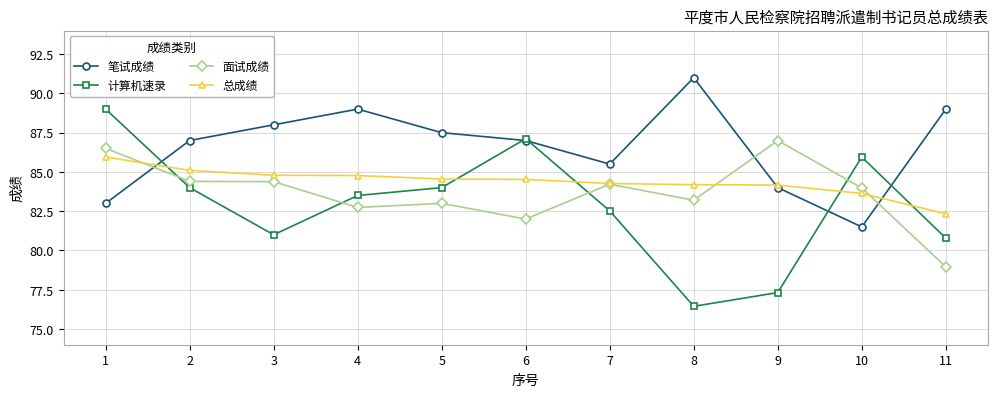

List the series in order of their overall mean, highest first.

笔试成绩, 总成绩, 面试成绩, 计算机速录